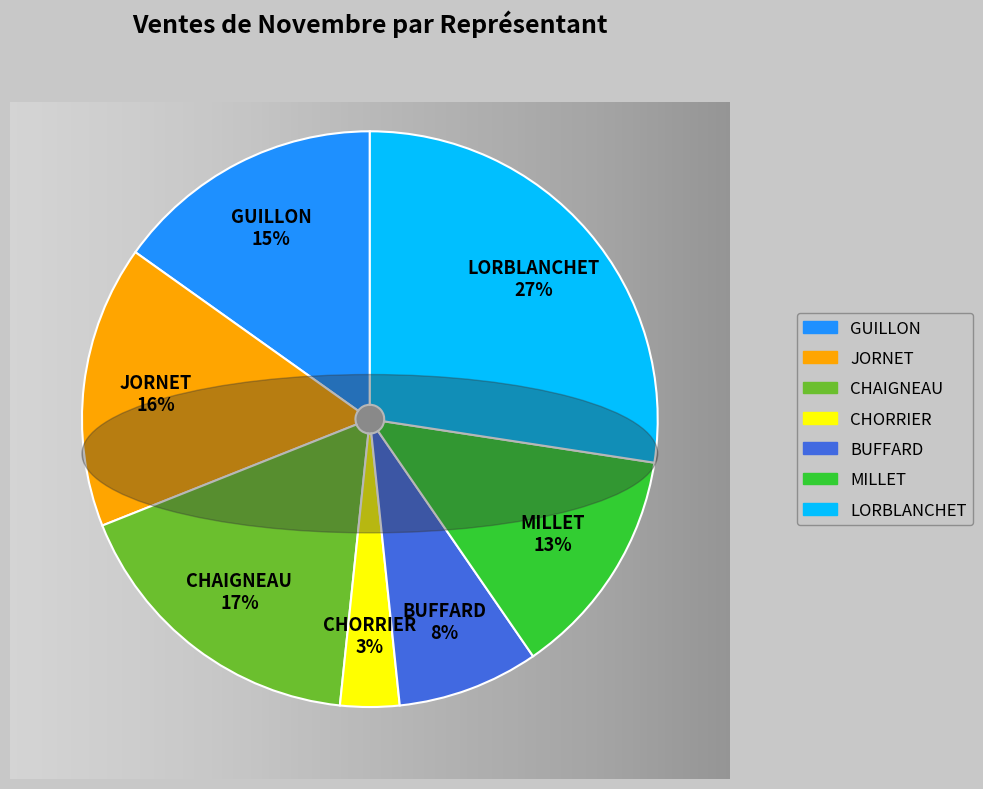

Which slice is the smallest?

CHORRIER